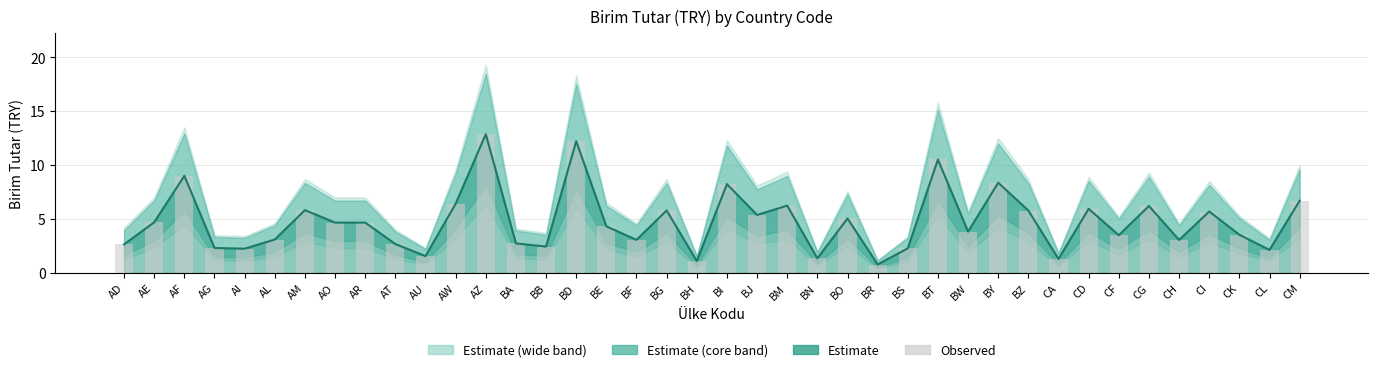

What is the average value?

4.8